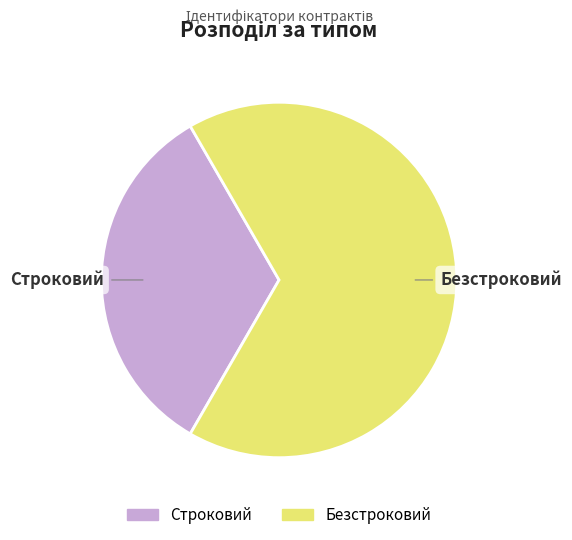

Which category accounts for the majority?

Безстроковий